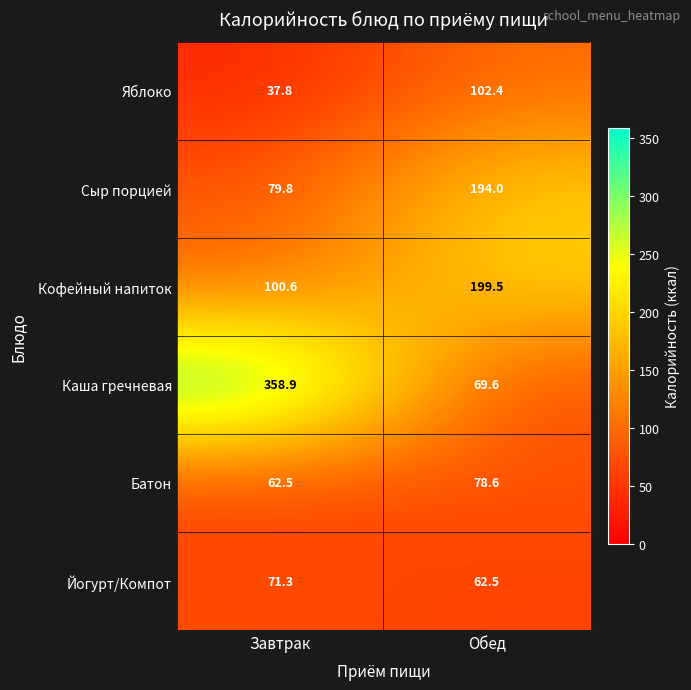

What is the spread (max minus min) of values at Обед?

137.0